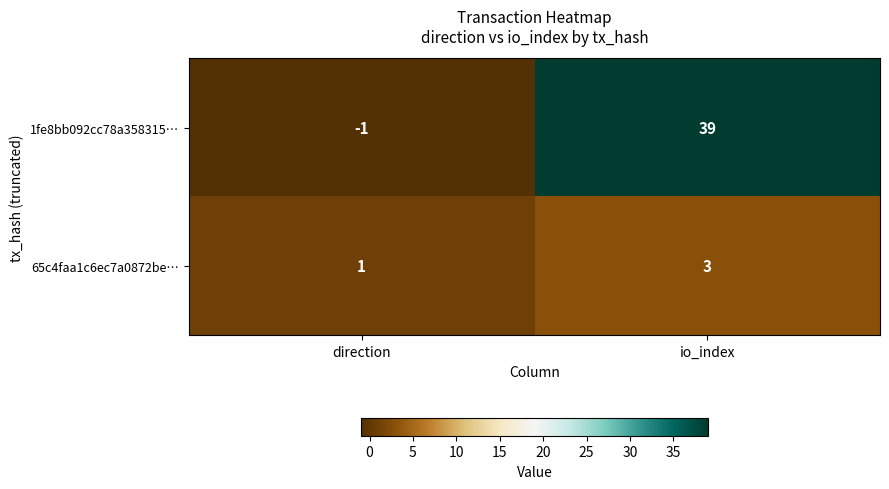

What is the sum of all 1fe8bb092cc78a358315… values?

38